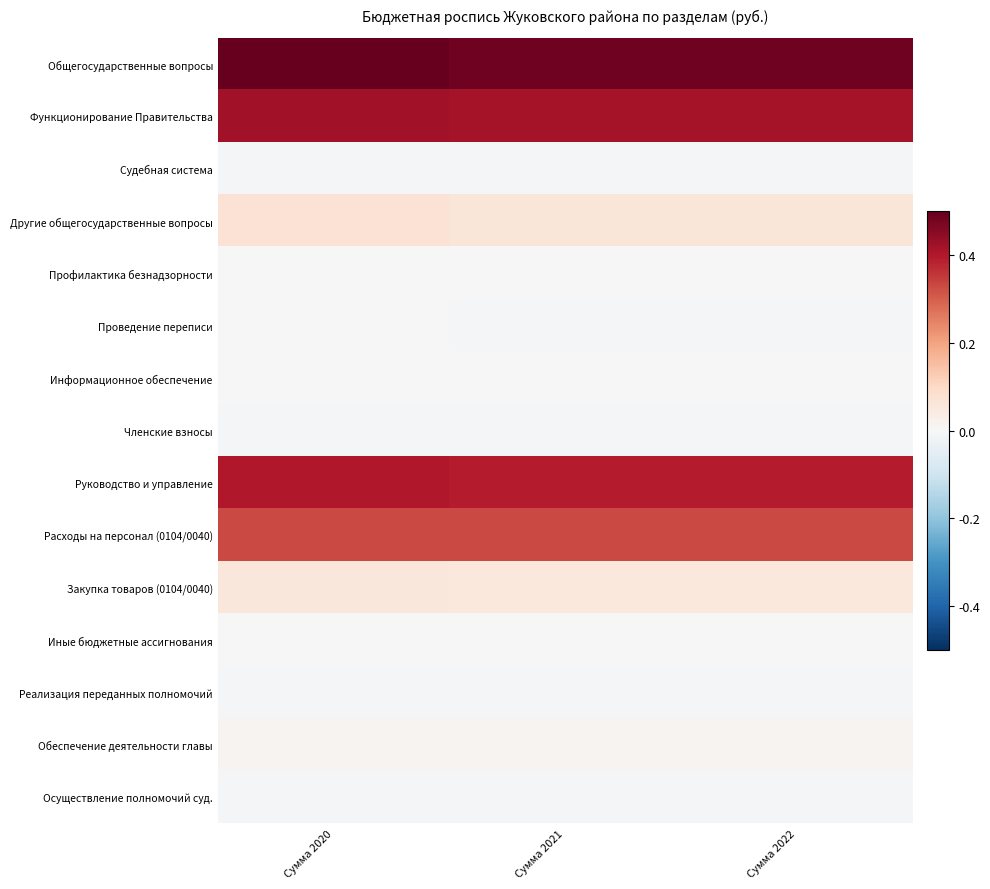

Reading left to right, transcribe all the data shown in this chart.

Общегосударственные вопросы: Сумма 2020=0.5	Сумма 2021=0.5	Сумма 2022=0.5
Функционирование Правительства: Сумма 2020=0.4	Сумма 2021=0.4	Сумма 2022=0.4
Судебная система: Сумма 2020=-0.0	Сумма 2021=-0.0	Сумма 2022=-0.0
Другие общегосударственные вопросы: Сумма 2020=0.1	Сумма 2021=0.1	Сумма 2022=0.1
Профилактика безнадзорности: Сумма 2020=0.0	Сумма 2021=0.0	Сумма 2022=0.0
Проведение переписи: Сумма 2020=-0.0	Сумма 2021=-0.0	Сумма 2022=-0.0
Информационное обеспечение: Сумма 2020=-0.0	Сумма 2021=-0.0	Сумма 2022=-0.0
Членские взносы: Сумма 2020=-0.0	Сумма 2021=-0.0	Сумма 2022=-0.0
Руководство и управление: Сумма 2020=0.4	Сумма 2021=0.4	Сумма 2022=0.4
Расходы на персонал (0104/0040): Сумма 2020=0.3	Сумма 2021=0.3	Сумма 2022=0.3
Закупка товаров (0104/0040): Сумма 2020=0.1	Сумма 2021=0.1	Сумма 2022=0.1
Иные бюджетные ассигнования: Сумма 2020=-0.0	Сумма 2021=-0.0	Сумма 2022=-0.0
Реализация переданных полномочий: Сумма 2020=-0.0	Сумма 2021=-0.0	Сумма 2022=-0.0
Обеспечение деятельности главы: Сумма 2020=0.0	Сумма 2021=0.0	Сумма 2022=0.0
Осуществление полномочий суд.: Сумма 2020=-0.0	Сумма 2021=-0.0	Сумма 2022=-0.0